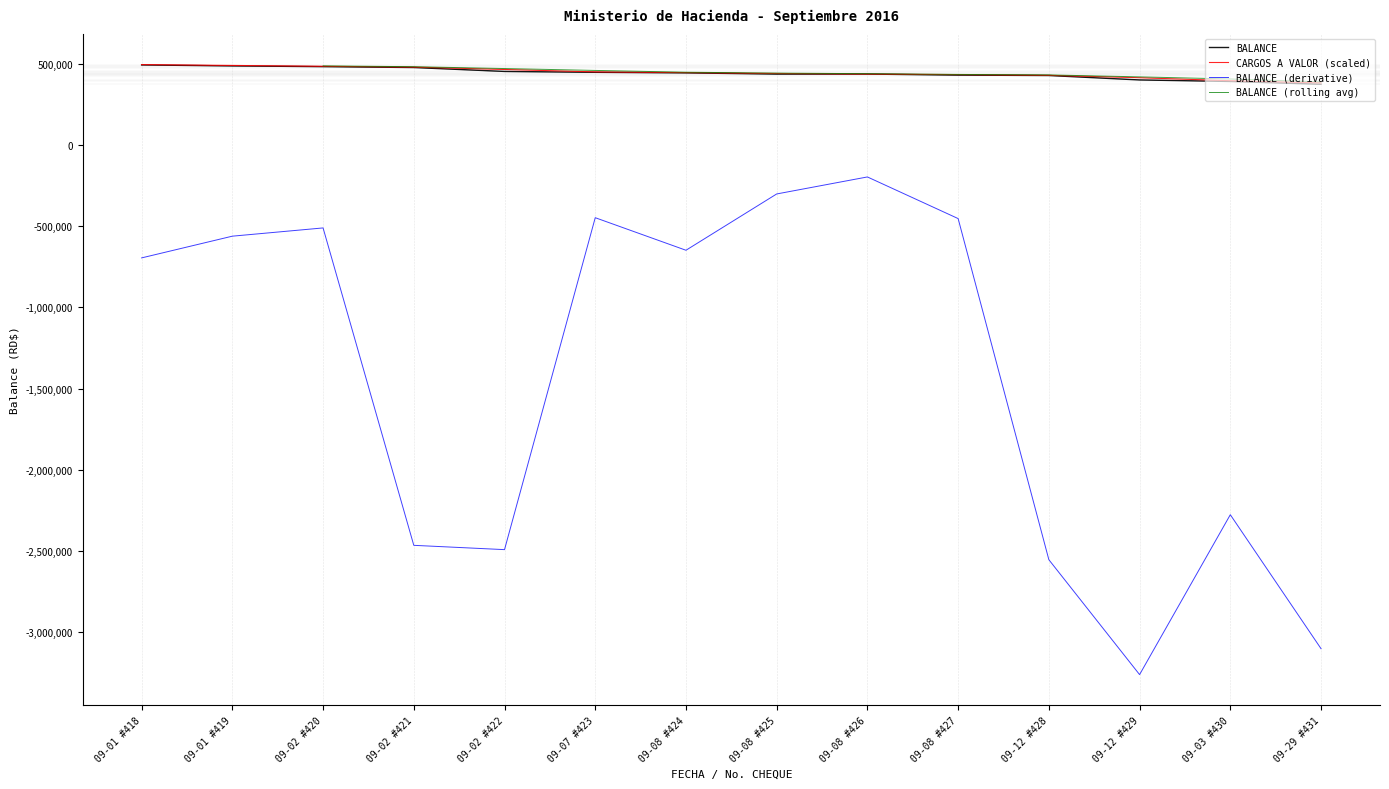

What is the difference between the second highest and second lowest values?

95734.2